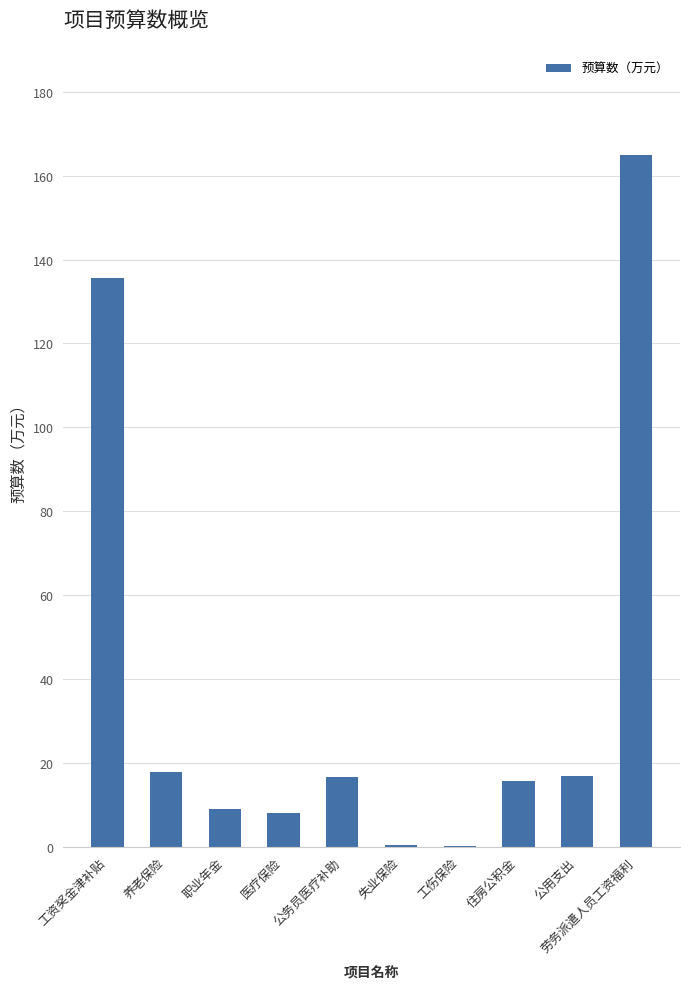

The chart shows a value of 165.0 at 劳务派遣人员工资福利. True or false?

True